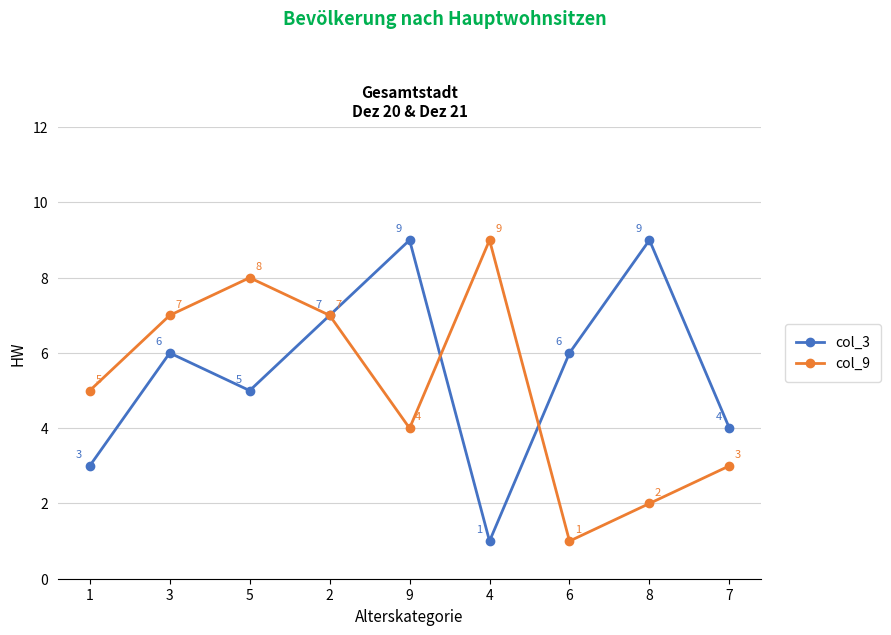

What is the difference between the maximum and minimum values in the col_3 series?

8